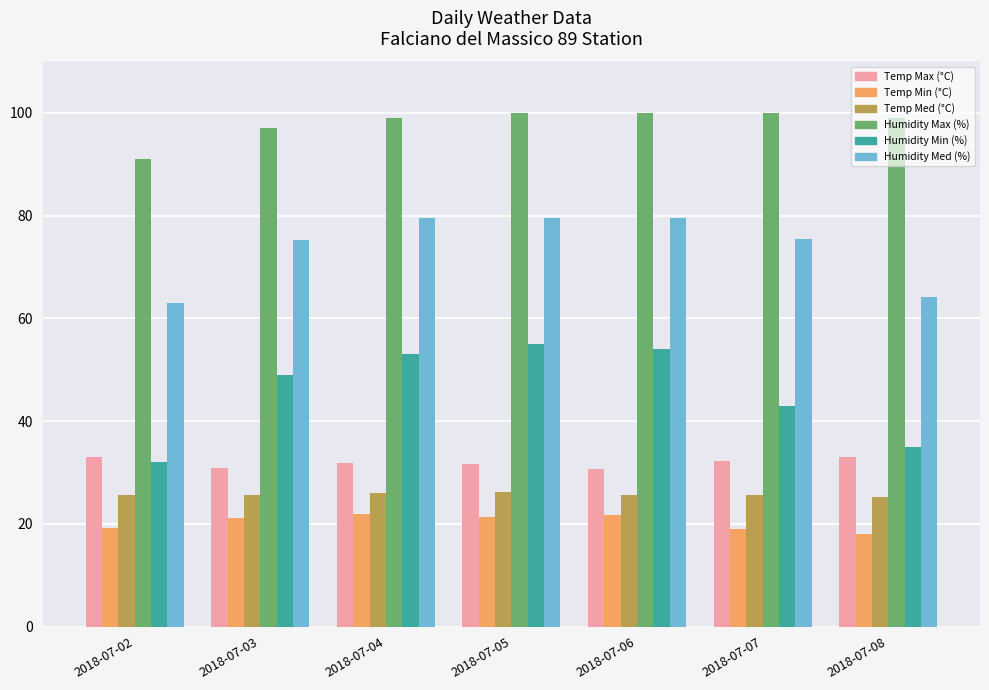

The Temp Med (°C) series shows 45.0 at 2018-07-02. True or false?

False